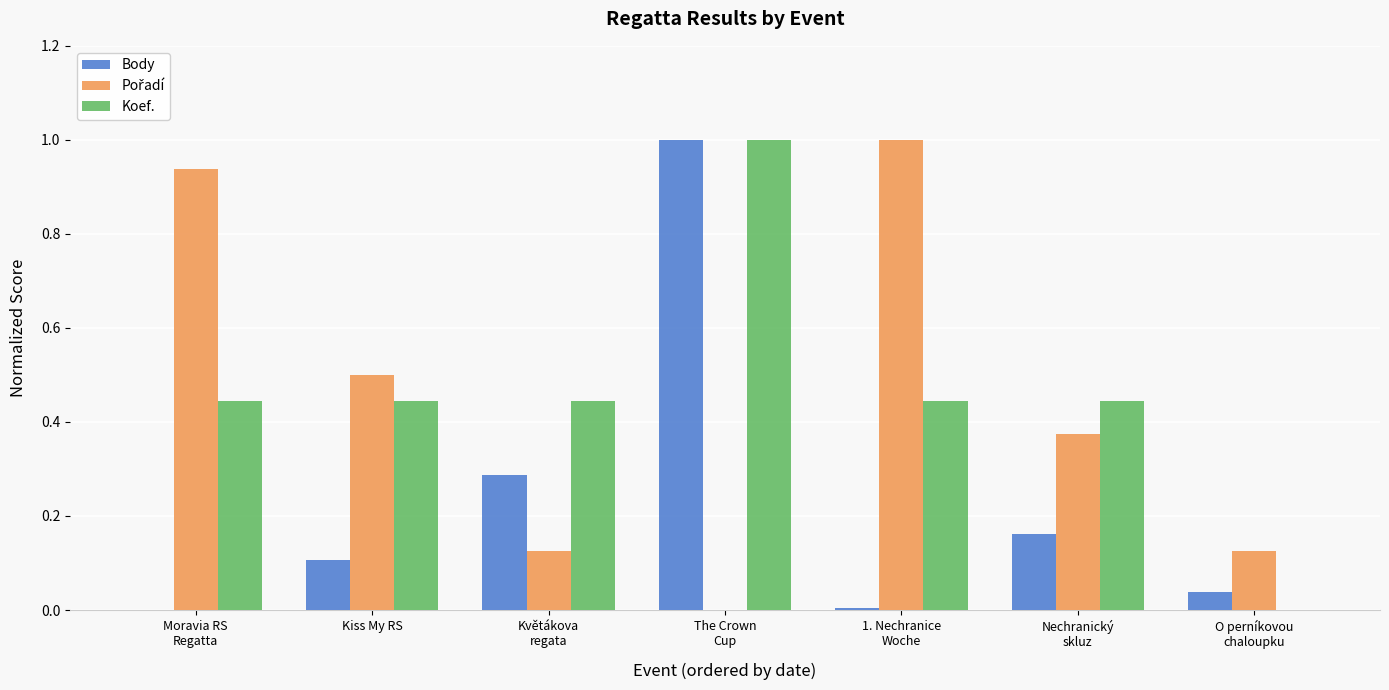

What is the greatest value displayed?

1.0